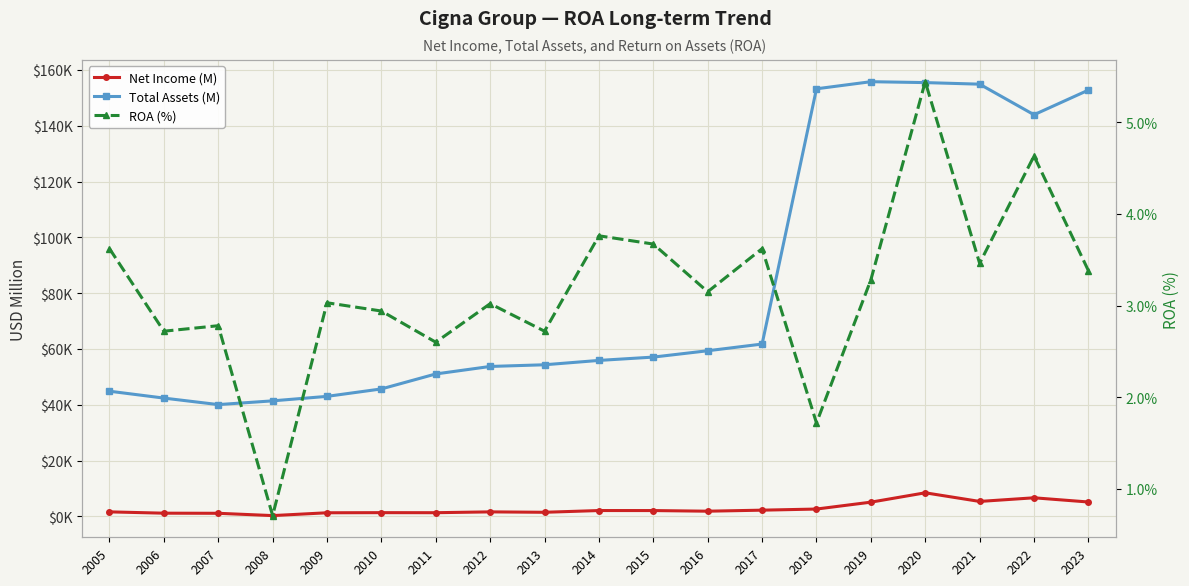

Which category has the lowest value across all series?

2008